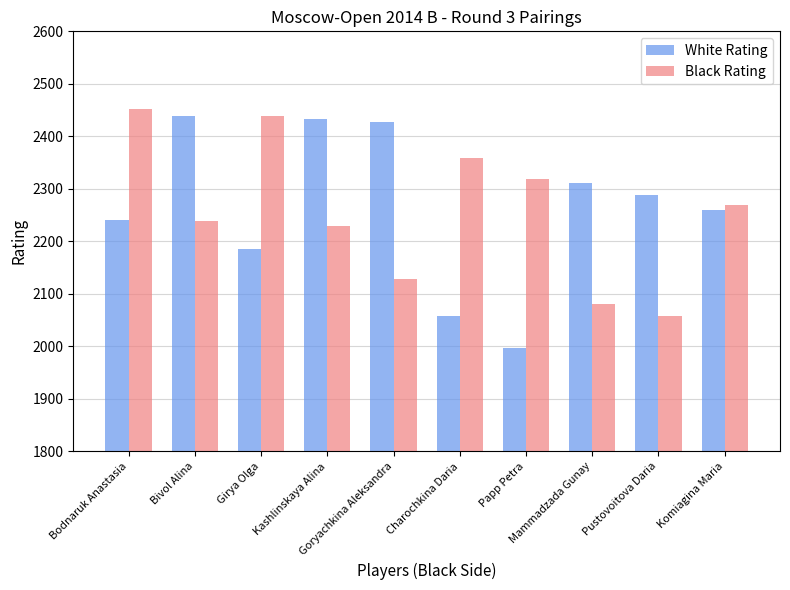

What is the lowest value of the Black Rating series?

2057